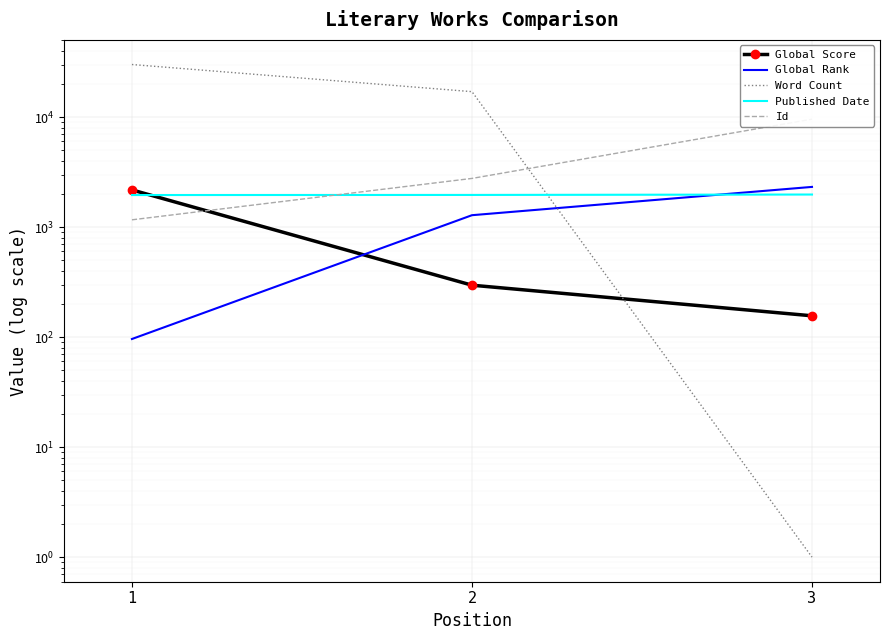

What are all the series names shown in the legend?

Global Score, Global Rank, Word Count, Published Date, Id